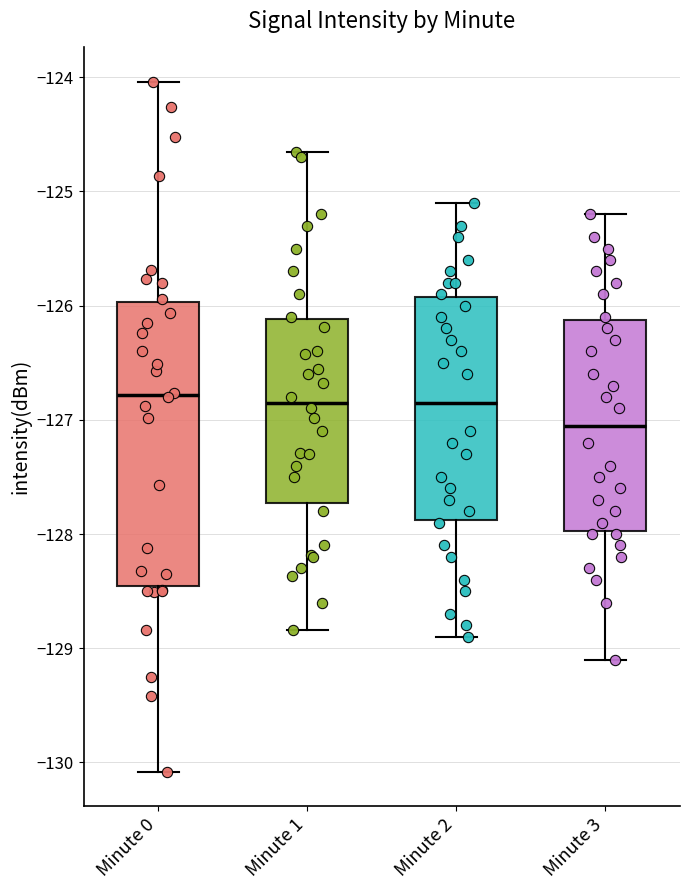

Reading left to right, read every box against the y-axis: the position of its median line, the range the box covers, and the ends of its whiskers. The values are not printed on the chart, so give them approximately, as read against the axis.

Minute 0: median -126.8, box -128.5 to -126.0, whiskers -130.1 to -124.0
Minute 1: median -126.8, box -127.7 to -126.1, whiskers -128.8 to -124.7
Minute 2: median -126.8, box -127.9 to -125.9, whiskers -128.9 to -125.1
Minute 3: median -127.0, box -128.0 to -126.1, whiskers -129.1 to -125.2